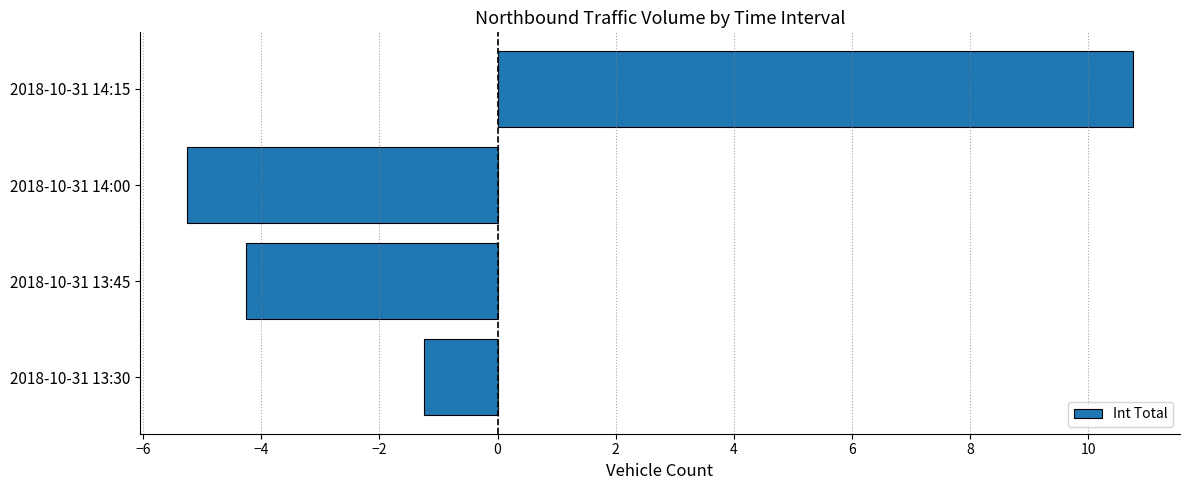

The value at 2018-10-31 14:00 is -5.2. True or false?

True